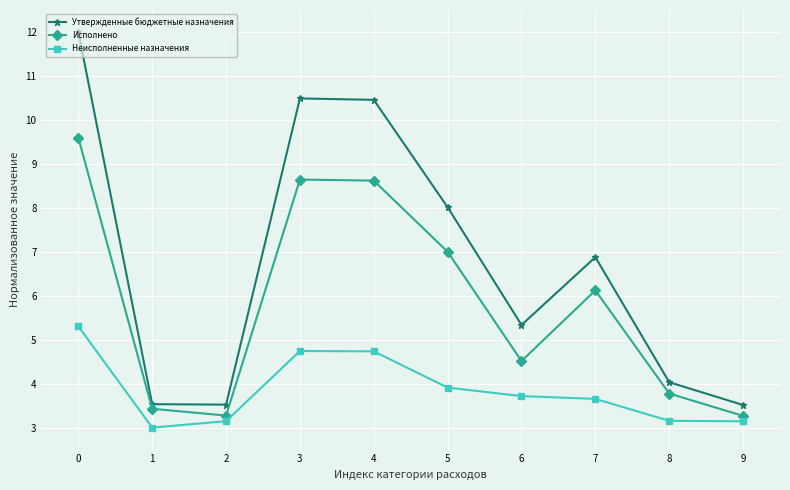

How many series are shown in this chart?

3